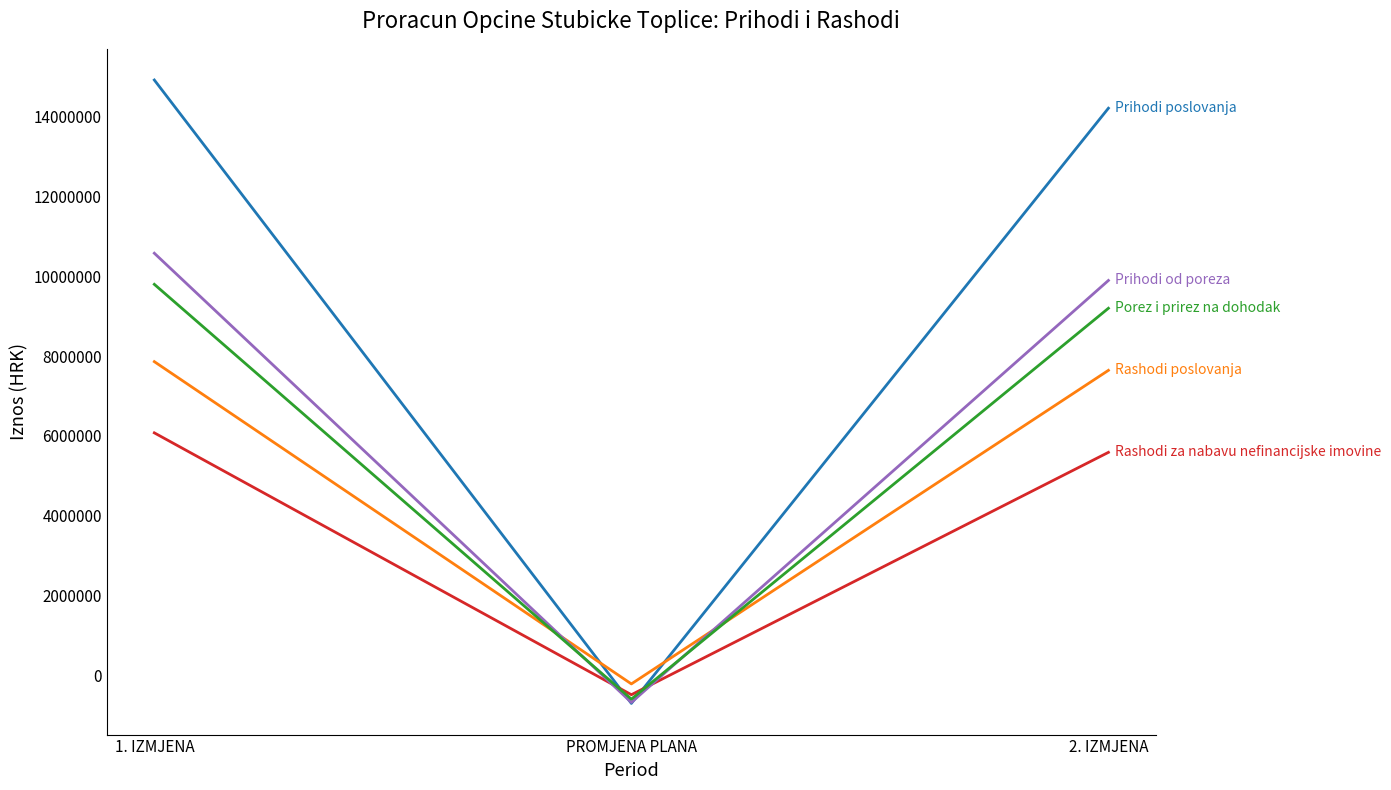

What is the total value across all series at PROMJENA PLANA?

-2697300.0